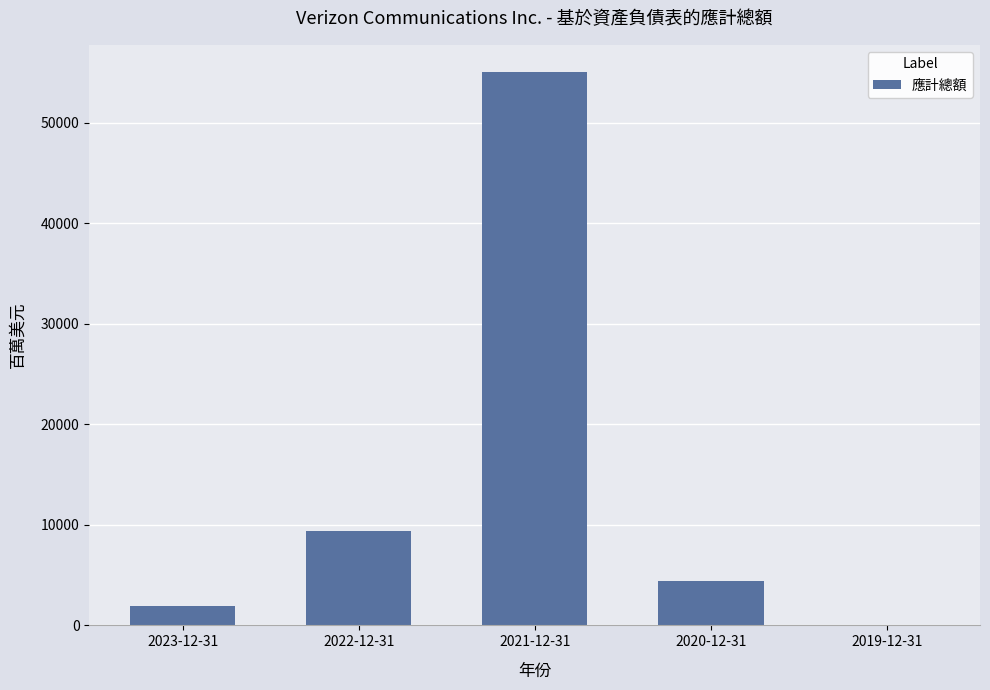

At which category does the chart reach its peak across all series?

2021-12-31